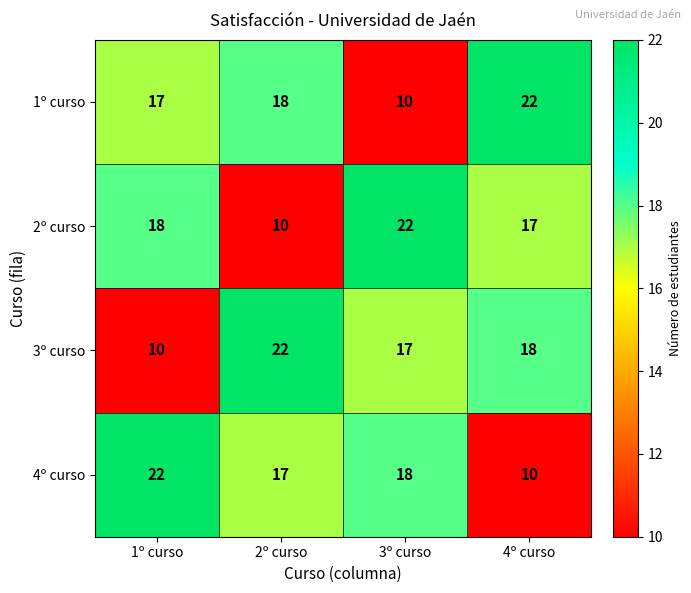

The value of 3º curso at 4º curso is 18. True or false?

True